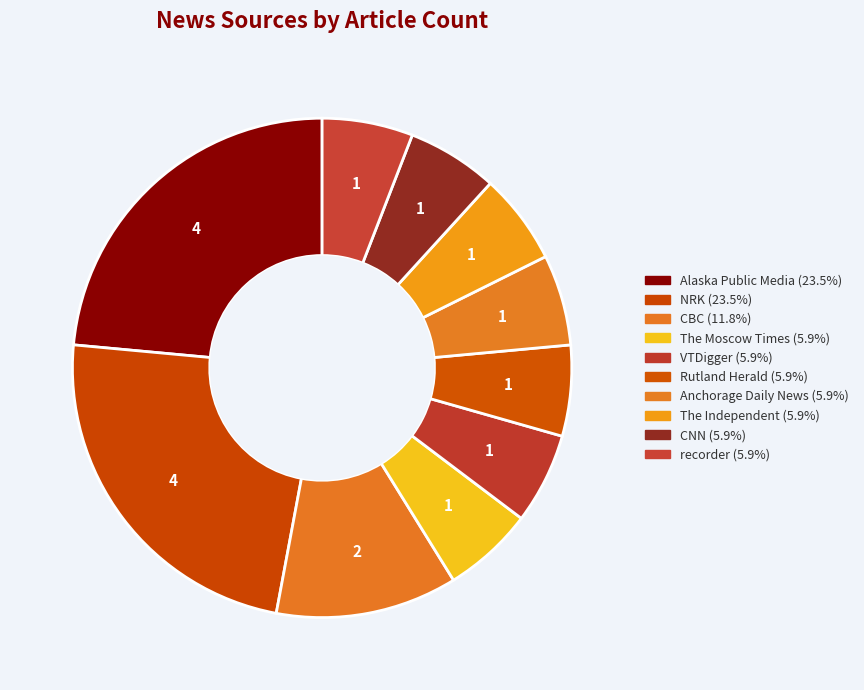

How many segments does this pie chart have?

10